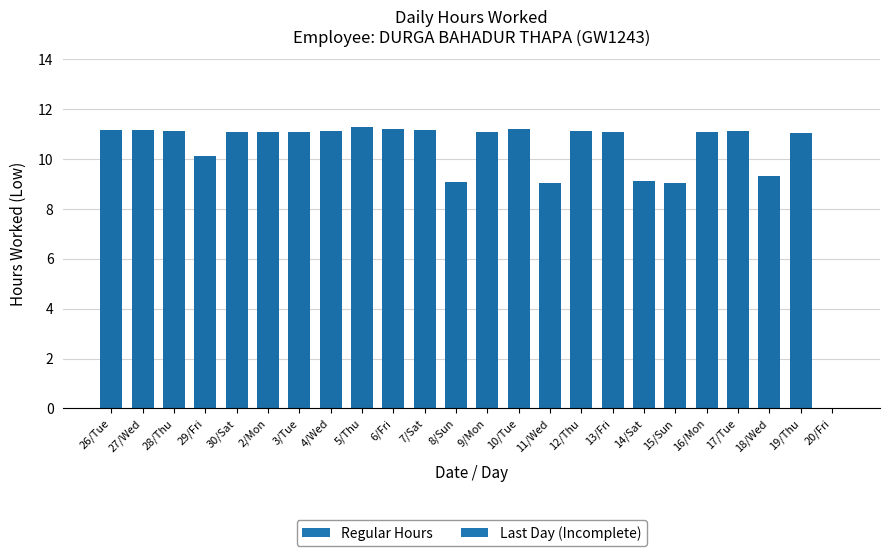

What is the maximum value shown in the chart?

11.3